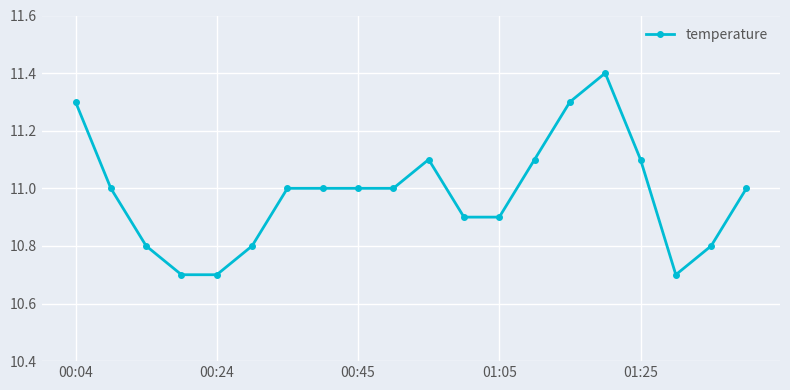

What is the average value?

11.0